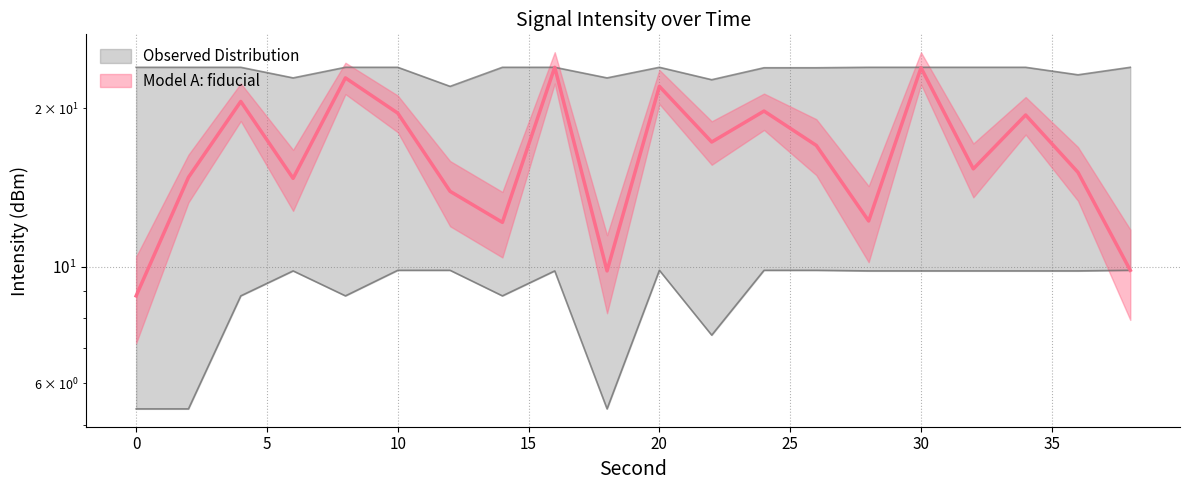

Where is Mean Intensity (dBm) nearest to the value 16?

32